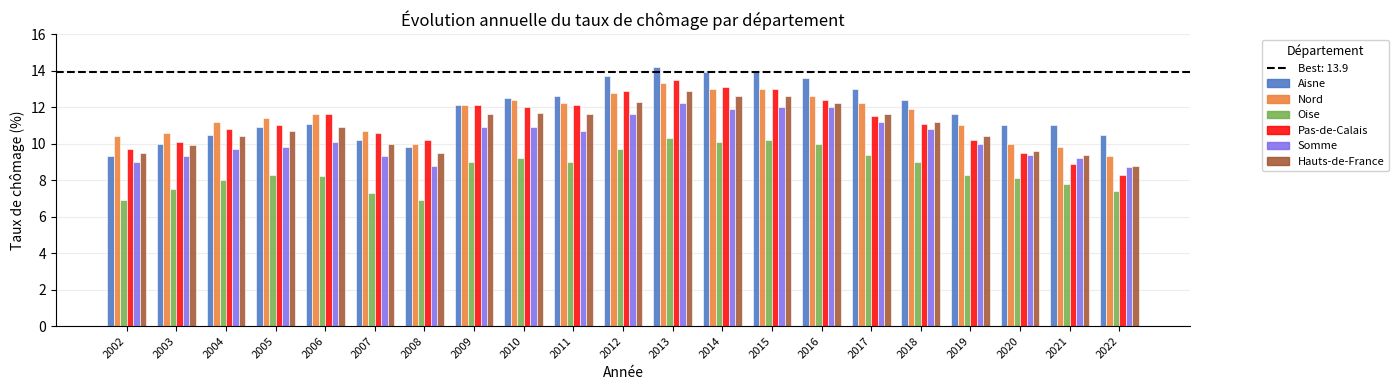

What value does the Nord series have at 2014?

13.0